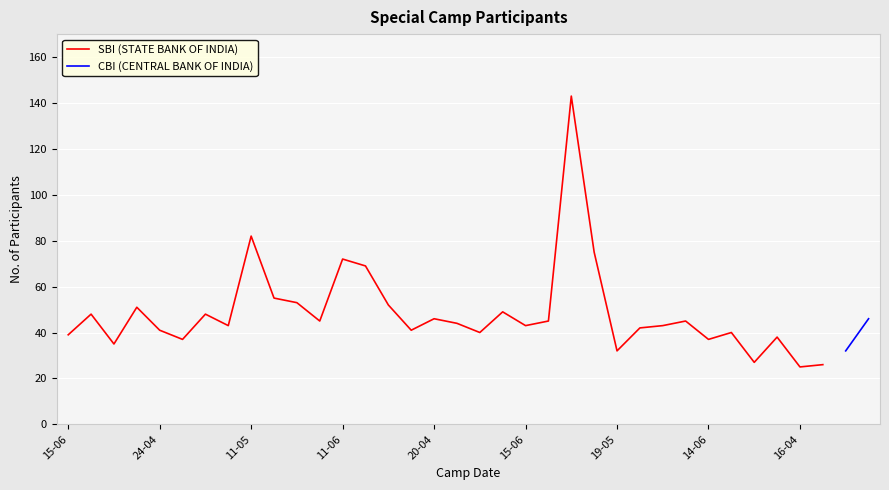

At which category does the chart reach its peak across all series?

29-05